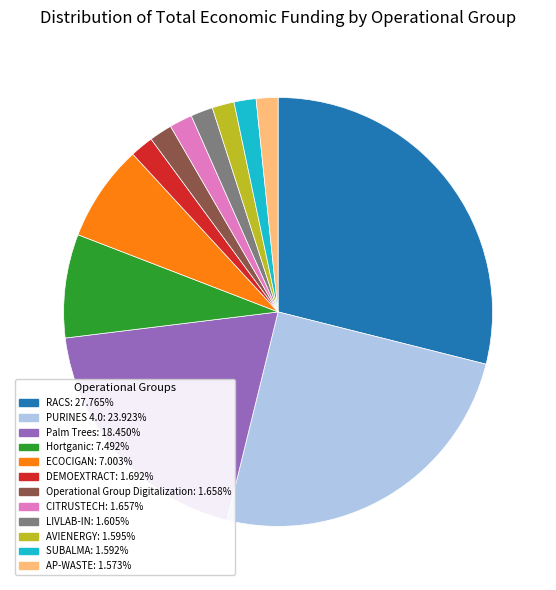

How many slices are in this pie chart?

12